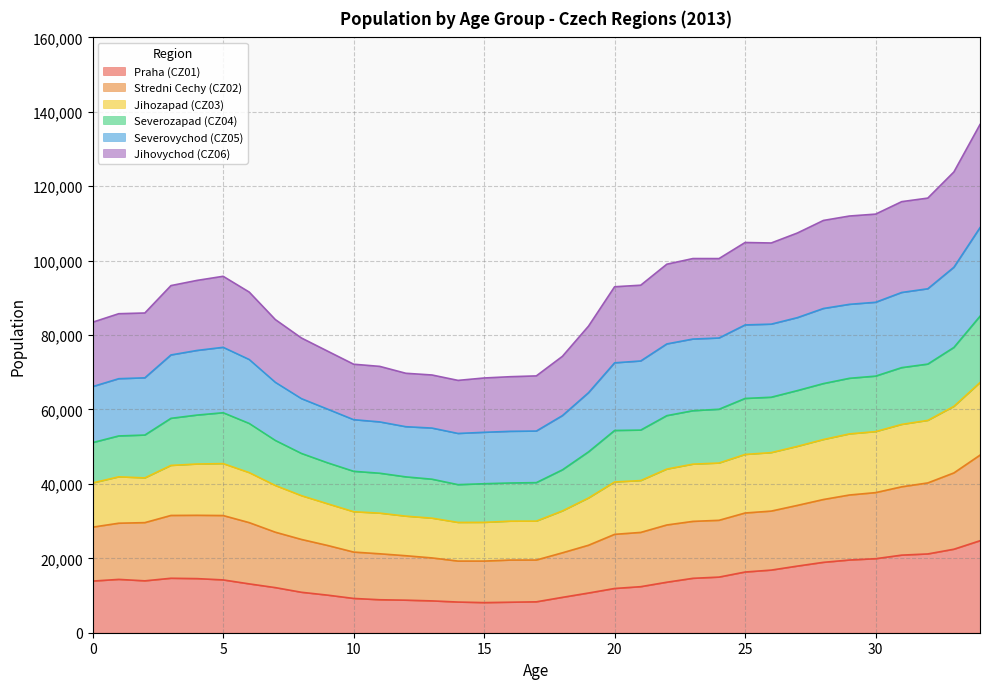

True or false: Jihozapad (CZ03) and Jihovychod (CZ06) cross at least once.

False